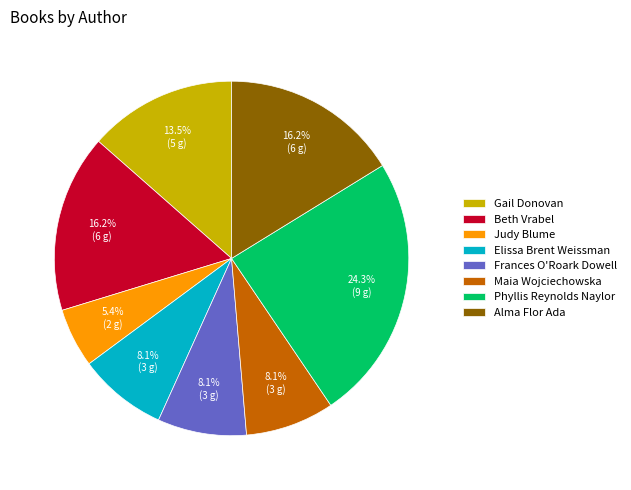

Is there a majority slice in this chart?

No